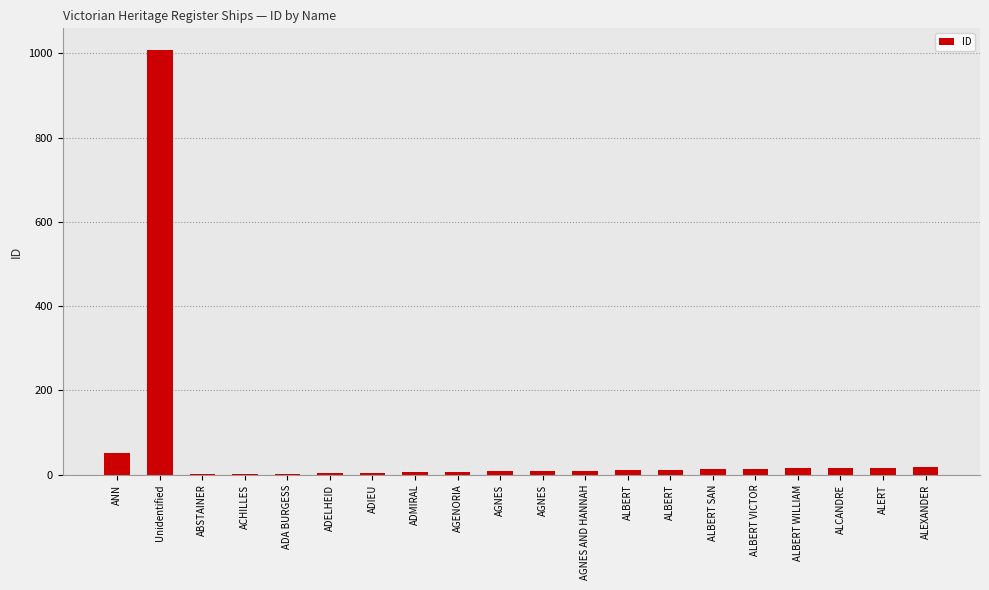

Between AGNES AND HANNAH and ALBERT VICTOR, which is larger?

ALBERT VICTOR